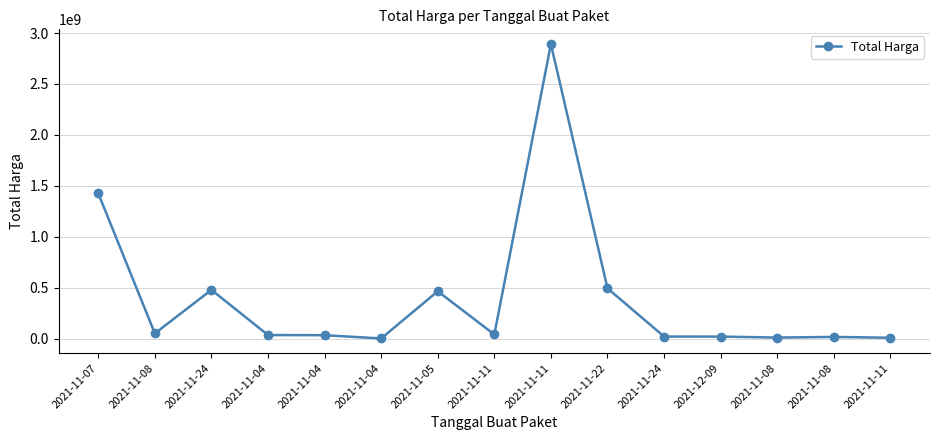

Where does the data first go above 34000000?

2021-11-07